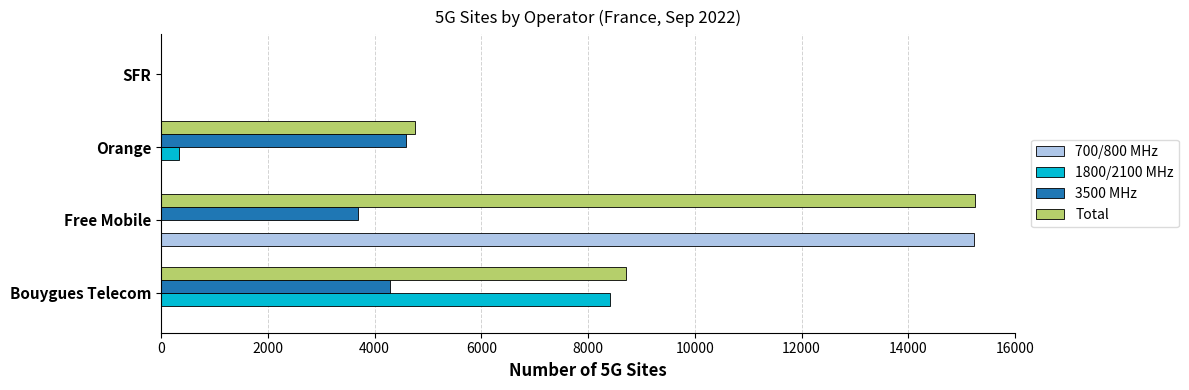

Read the 700/800 MHz value at Free Mobile.

15239